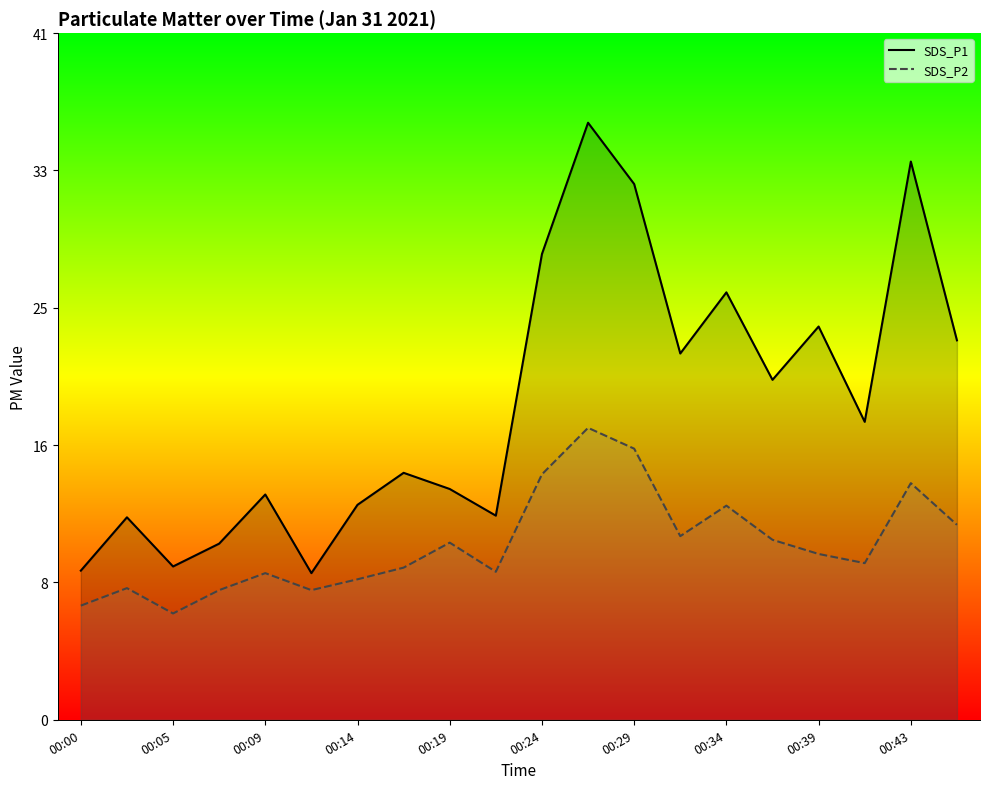

Which series has the largest total across all categories?

SDS_P1